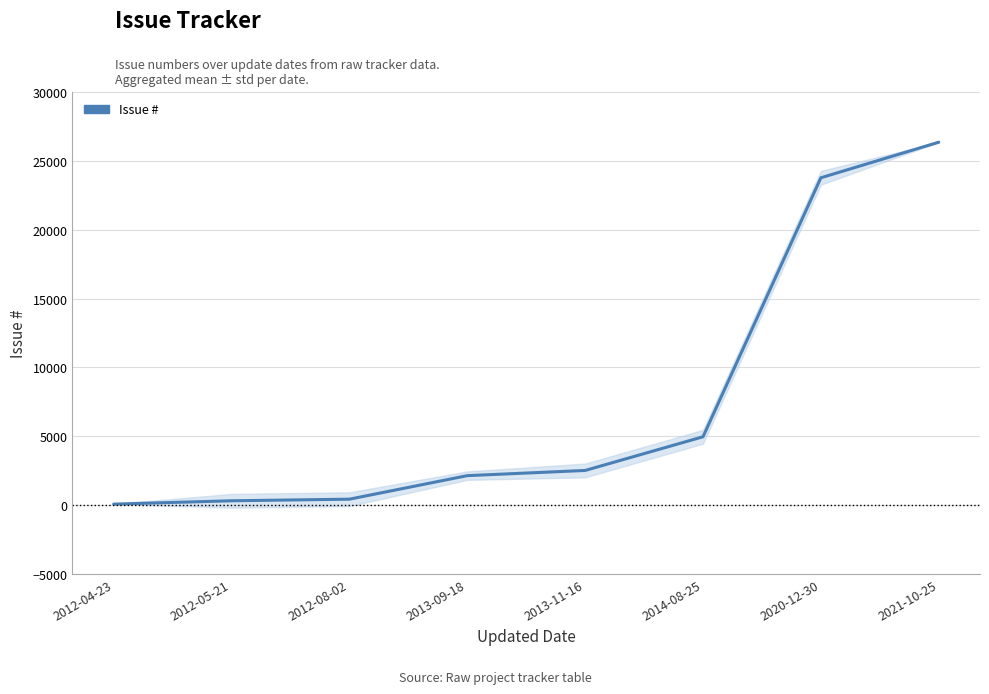

Rank the categories by value from highest to lowest.

2021-10-25, 2020-12-30, 2014-08-25, 2013-11-16, 2013-09-18, 2012-08-02, 2012-05-21, 2012-04-23